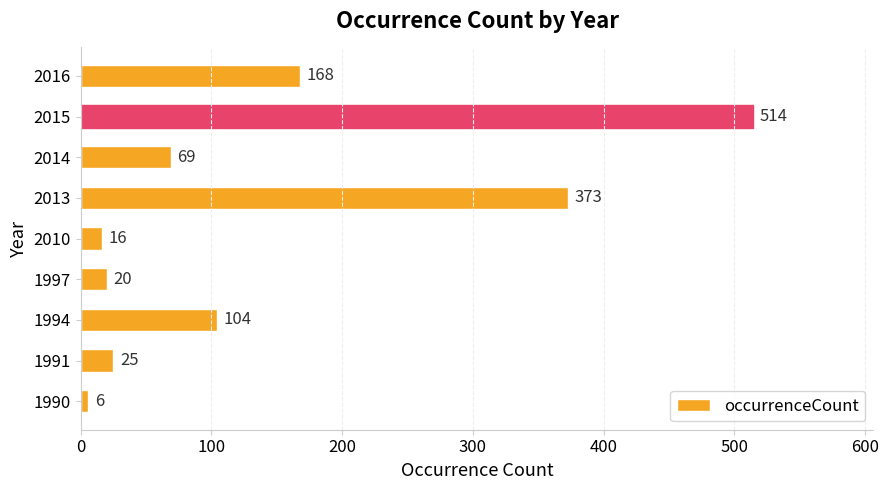

True or false: the data shows 514 at 2015.

True